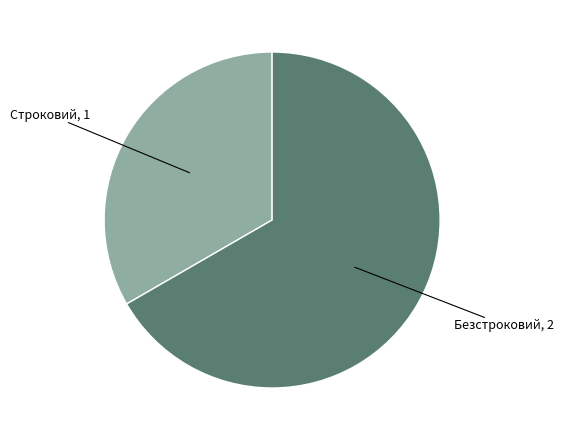

Does any single category account for the majority?

Yes